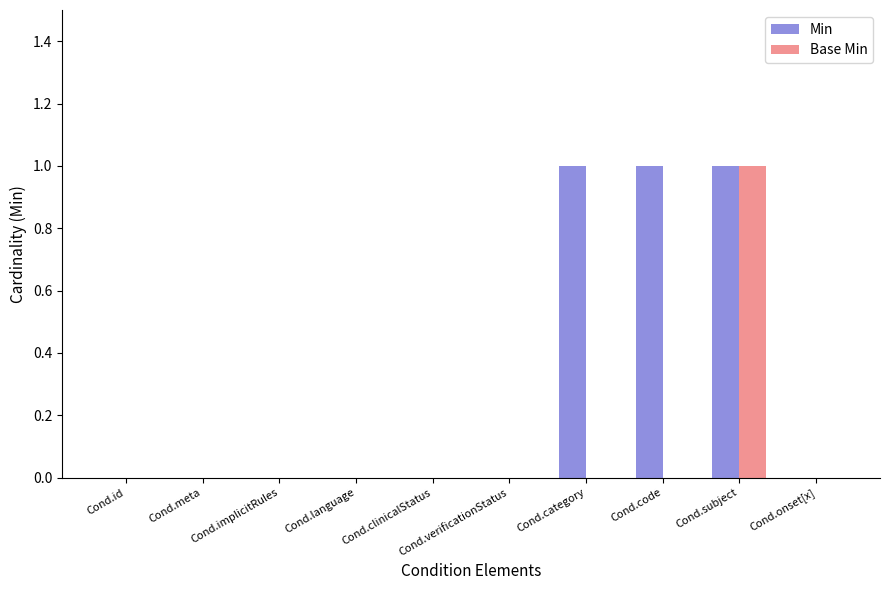

Which category has the highest value in the Base Min series?

Cond.subject